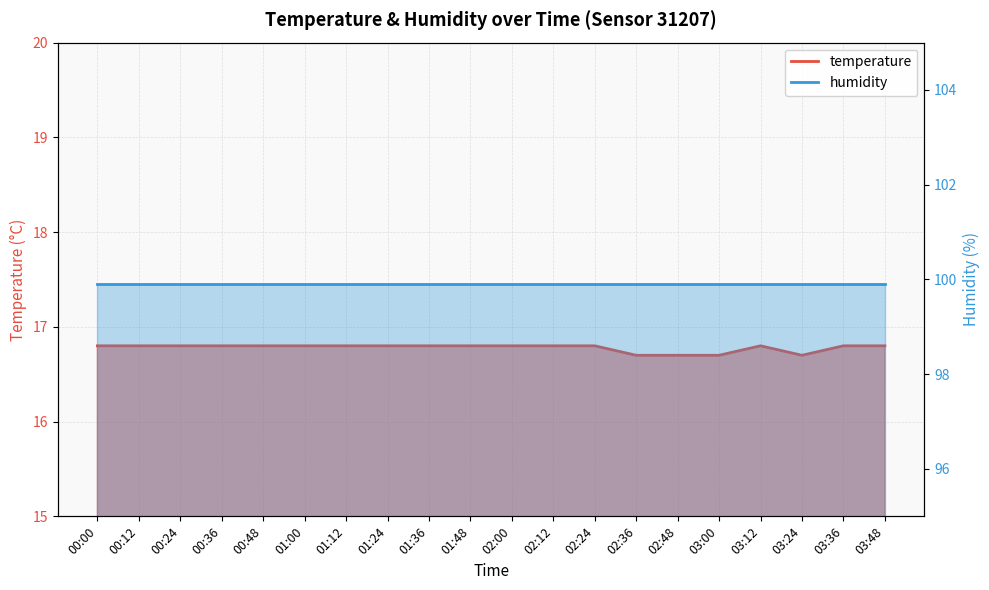

What is the change in value from 01:12 to 03:00?

-0.1